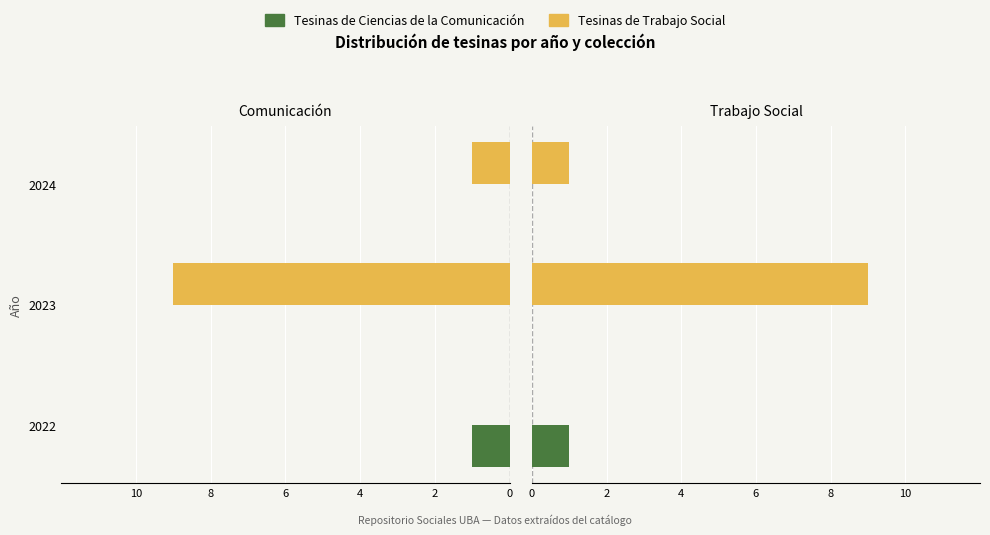

Rank the series by their maximum value, from highest to lowest.

Tesinas de Trabajo Social, Tesinas de Ciencias de la Comunicación